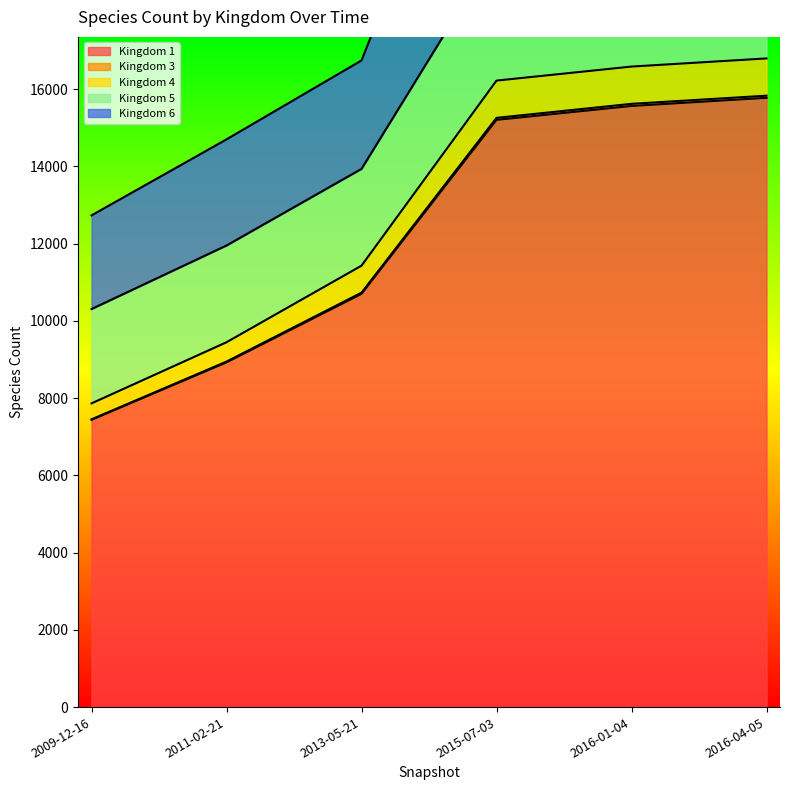

Rank the categories by Kingdom 4 value from highest to lowest.

2016-04-05, 2016-01-04, 2015-07-03, 2013-05-21, 2011-02-21, 2009-12-16